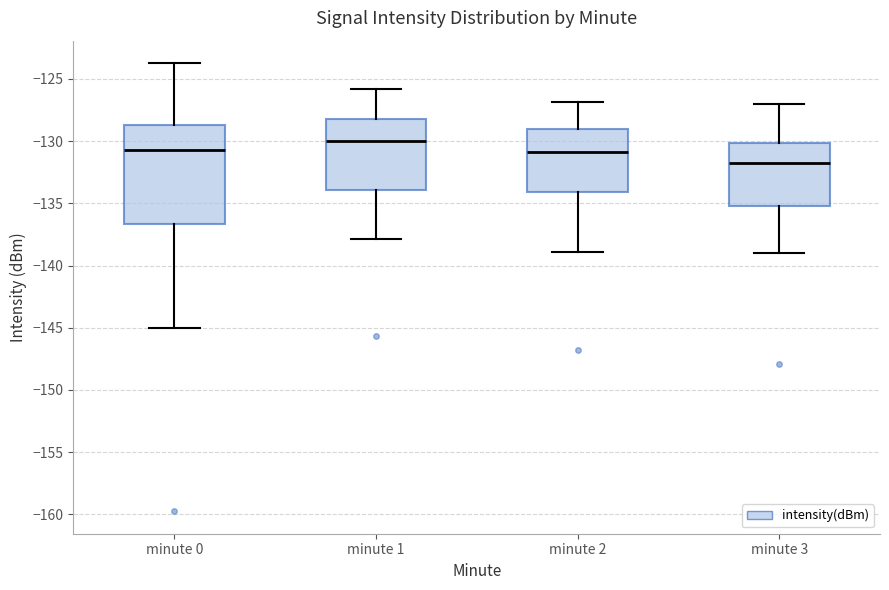

Comparing the boxes themselves (not the whiskers), which one is the tallest?

minute 0